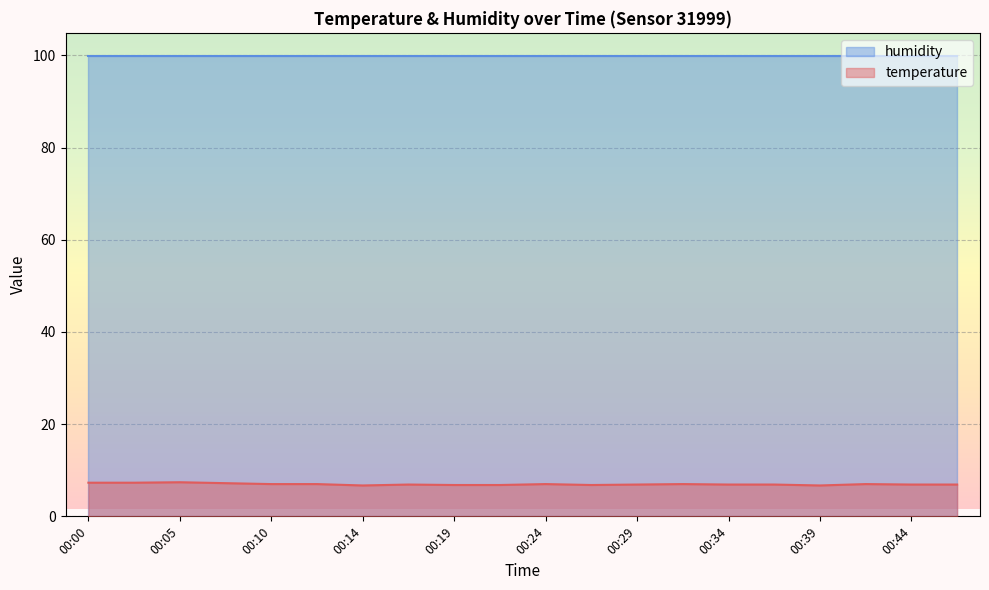

Reading left to right, extract all data points from this chart.

7.3	7.3	7.4	7.2	7.0	7.0	6.7	6.9	6.8	6.8	7.0	6.8	6.9	7.0	6.9	6.9	6.7	7.0	6.9	6.9